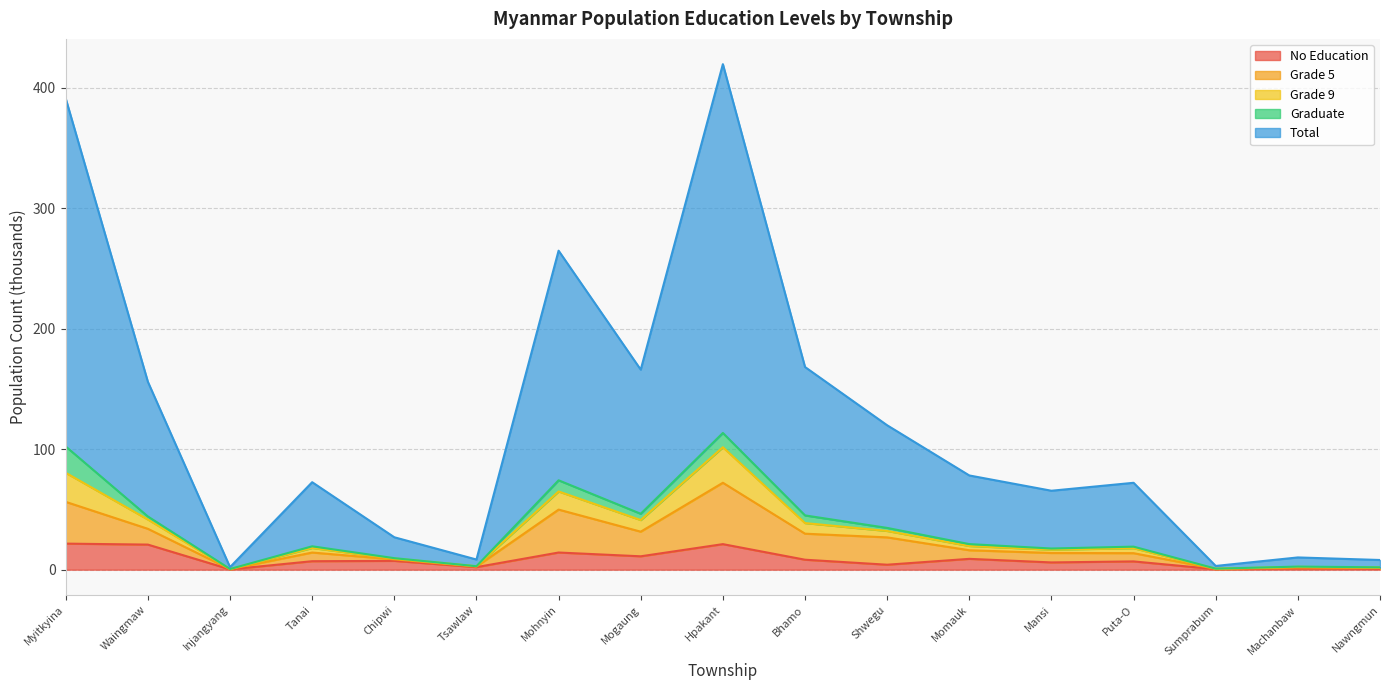

Is it true that No Education equals 11.1 at Mogaung?

True